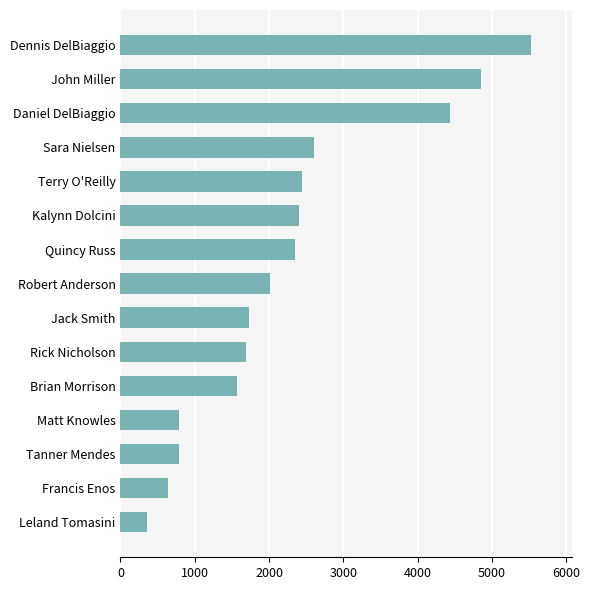

What is the greatest value displayed?

5520